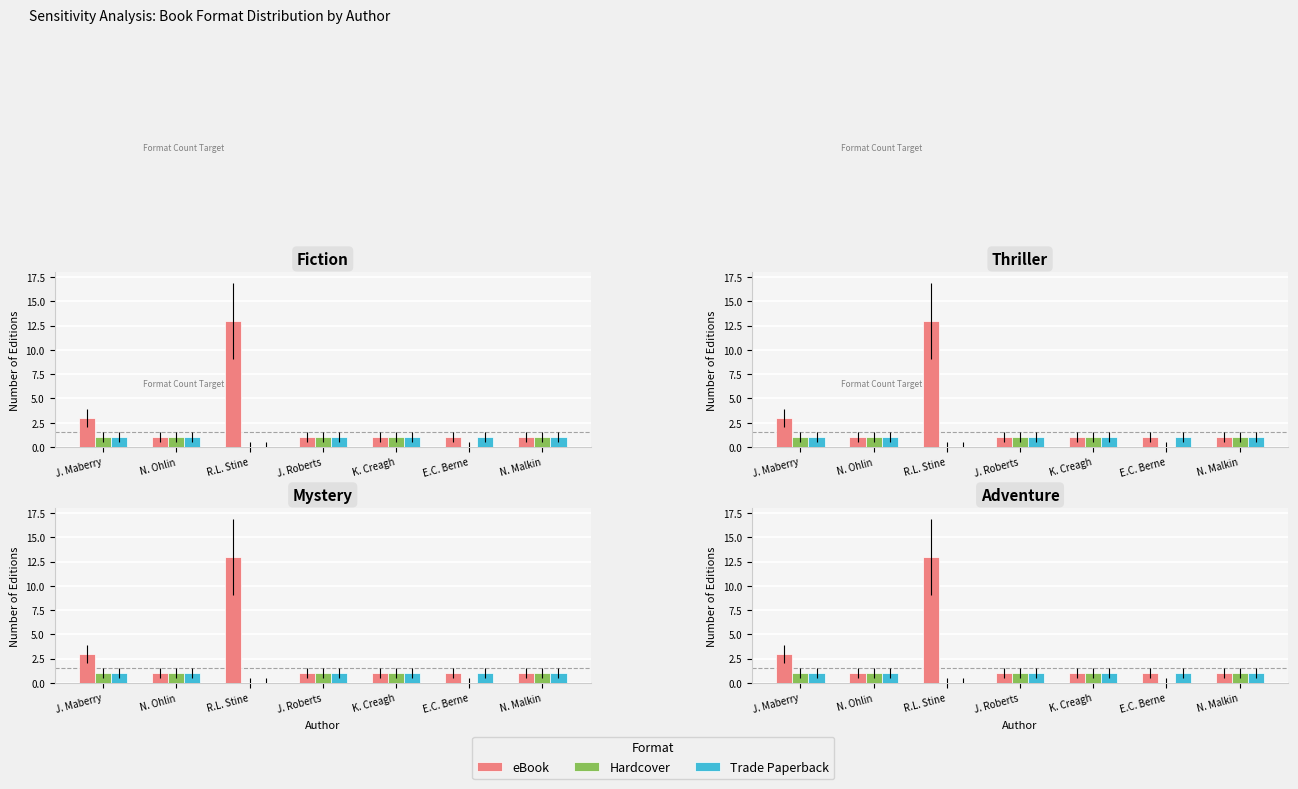

What position from the right is R.L. Stine?

5